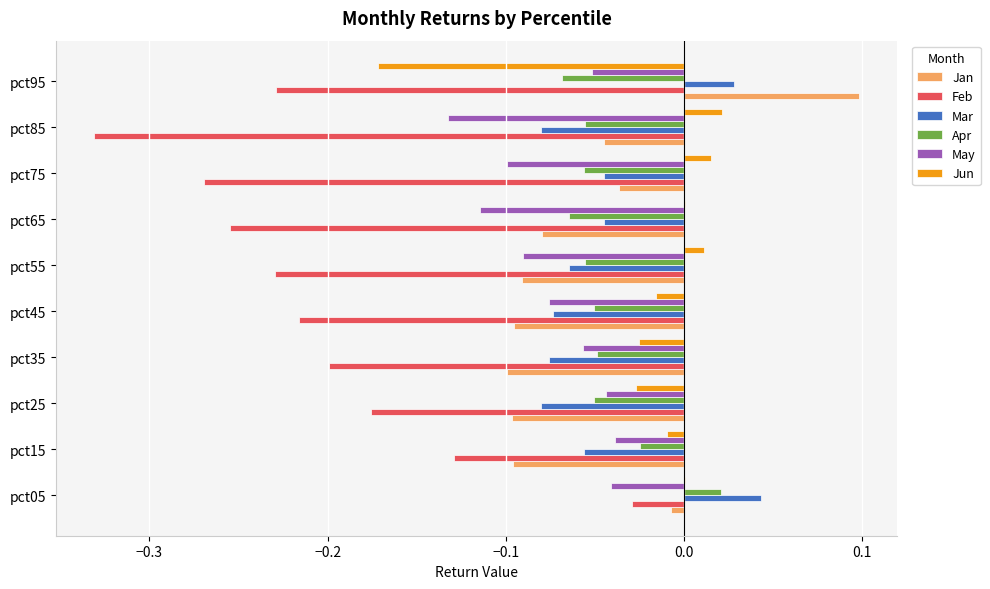

What is the sum of all Feb values?

-2.1